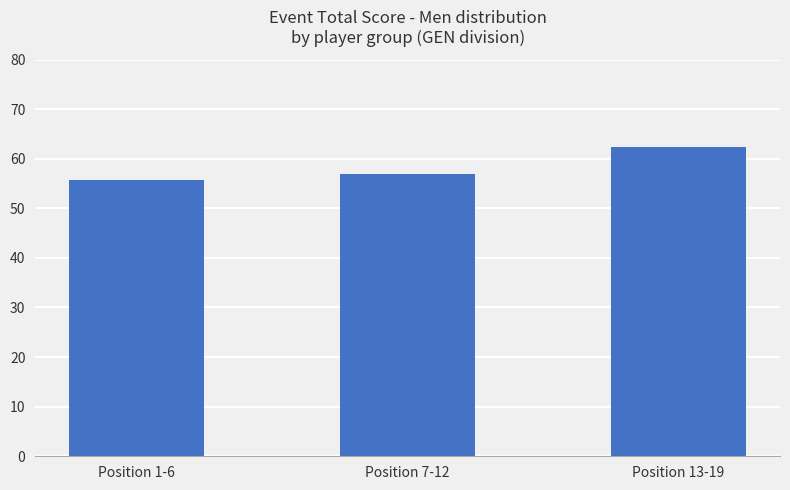

What is the label of the 1st bar from the right?

Position 13-19